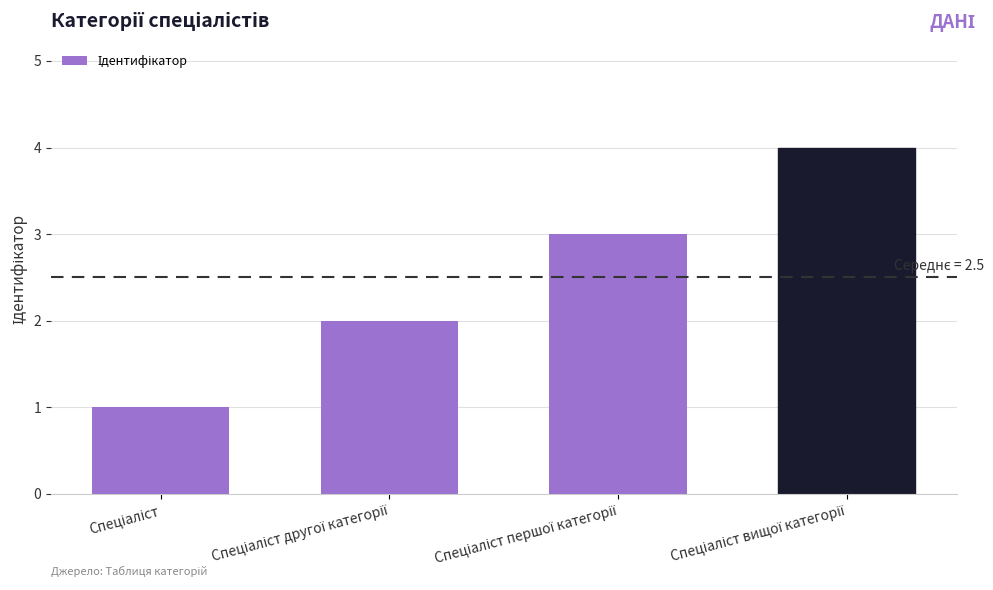

What is the difference between the maximum and minimum values?

3